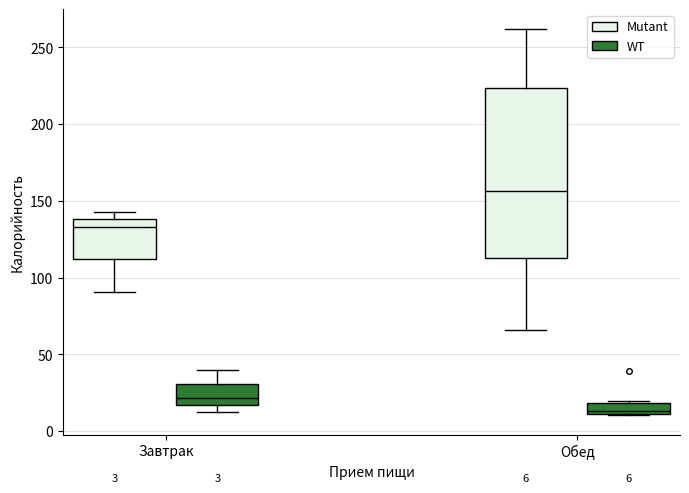

Which box's median line is the lowest?

Обед (WT)